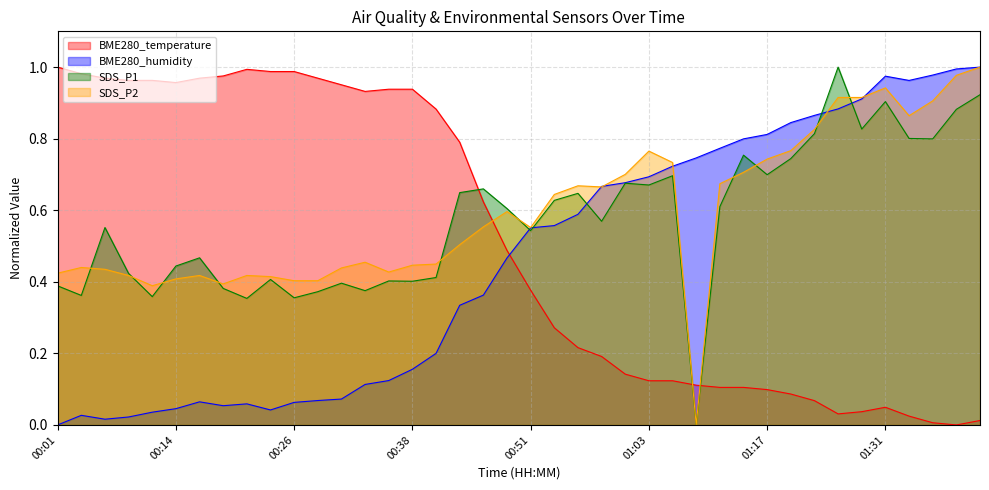

Reading left to right, list all the values displayed in this chart.

BME280_temperature: 1.0	1.0	1.0	1.0	1.0	1.0	1.0	1.0	1.0	1.0	1.0	1.0	1.0	0.9	0.9	0.9	0.9	0.8	0.6	0.5	0.4	0.3	0.2	0.2	0.1	0.1	0.1	0.1	0.1	0.1	0.1	0.1	0.1	0.0	0.0	0.0	0.0	0.0	0.0	0.0
BME280_humidity: 0.0	0.0	0.0	0.0	0.0	0.0	0.1	0.1	0.1	0.0	0.1	0.1	0.1	0.1	0.1	0.2	0.2	0.3	0.4	0.5	0.6	0.6	0.6	0.7	0.7	0.7	0.7	0.7	0.8	0.8	0.8	0.8	0.9	0.9	0.9	1.0	1.0	1.0	1.0	1.0
SDS_P1: 0.4	0.4	0.6	0.4	0.4	0.4	0.5	0.4	0.4	0.4	0.4	0.4	0.4	0.4	0.4	0.4	0.4	0.6	0.7	0.6	0.5	0.6	0.6	0.6	0.7	0.7	0.7	0.0	0.6	0.8	0.7	0.7	0.8	1.0	0.8	0.9	0.8	0.8	0.9	0.9
SDS_P2: 0.4	0.4	0.4	0.4	0.4	0.4	0.4	0.4	0.4	0.4	0.4	0.4	0.4	0.5	0.4	0.4	0.4	0.5	0.6	0.6	0.6	0.6	0.7	0.7	0.7	0.8	0.7	0.0	0.7	0.7	0.7	0.8	0.8	0.9	0.9	0.9	0.9	0.9	1.0	1.0